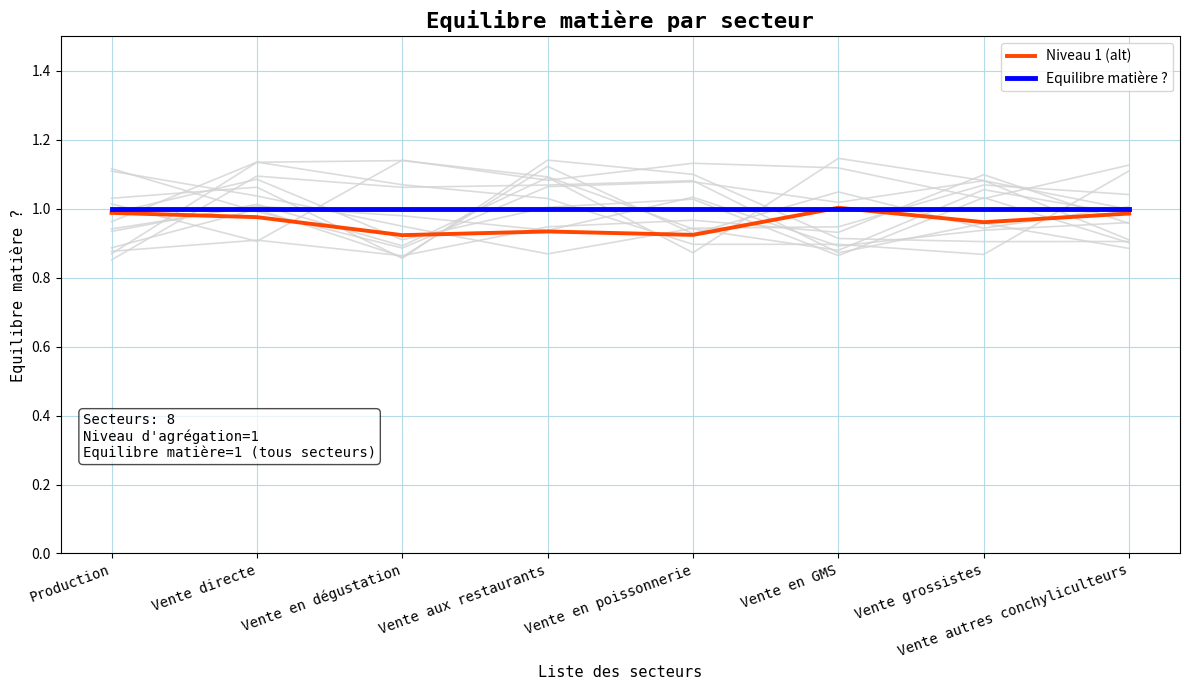

At which category is the sum across all series the highest?

Vente en GMS